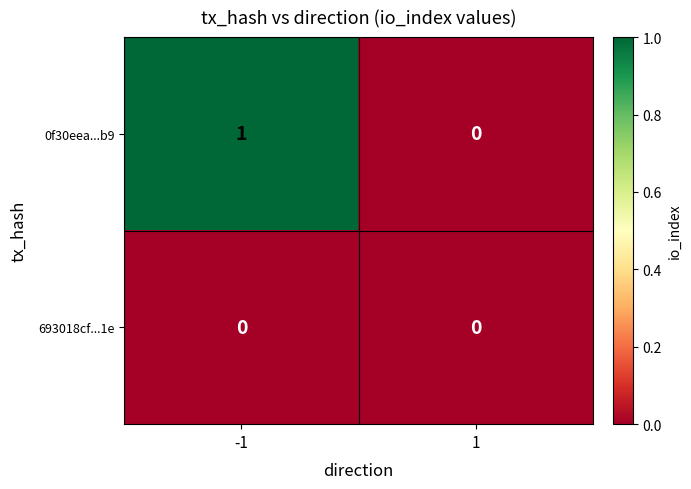

Which series has the largest total across all categories?

0f30eea...b9